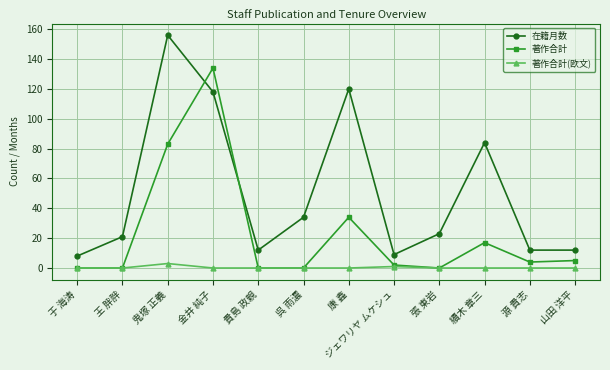

What is the total value across all series at 續木 章三?

101